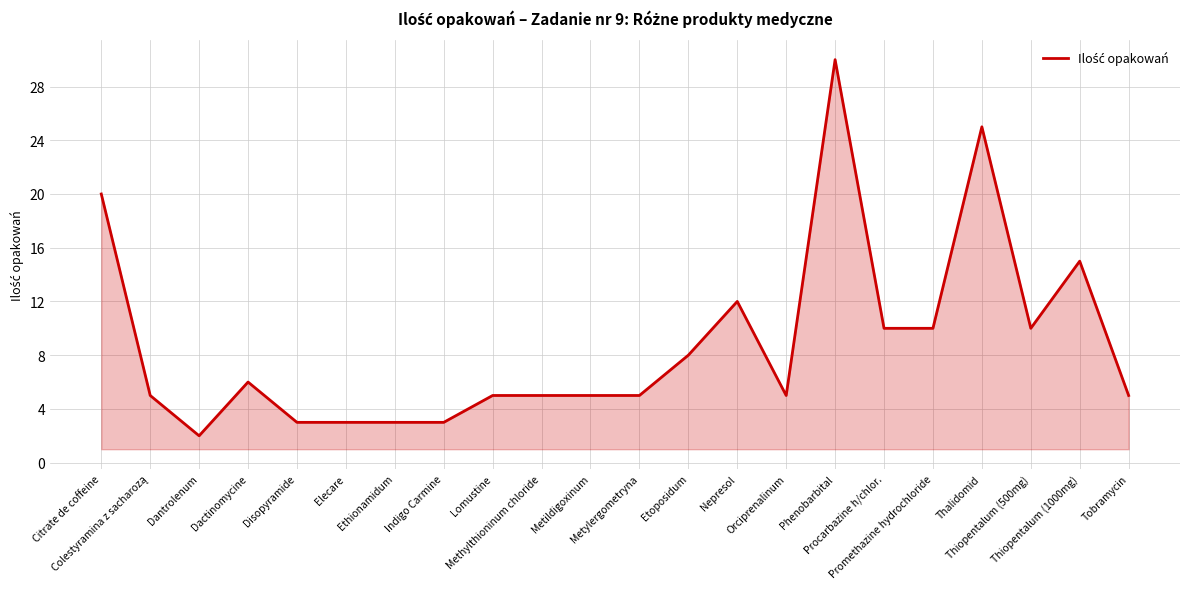

The value at Tobramycin is 5. True or false?

True